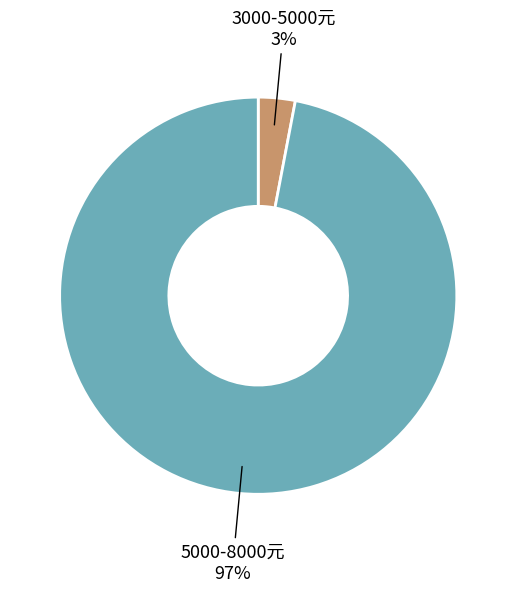

To the nearest percent, what is the combined percentage of 5000-8000元 and 3000-5000元?

100%